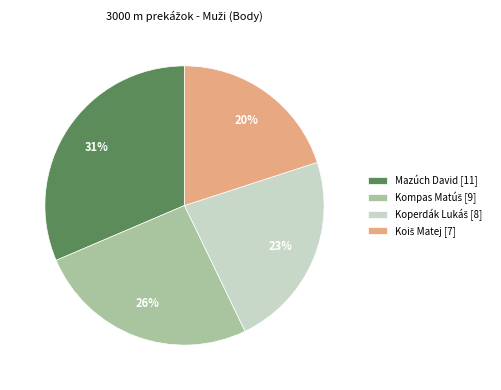

Which slice is the largest?

Mazúch David